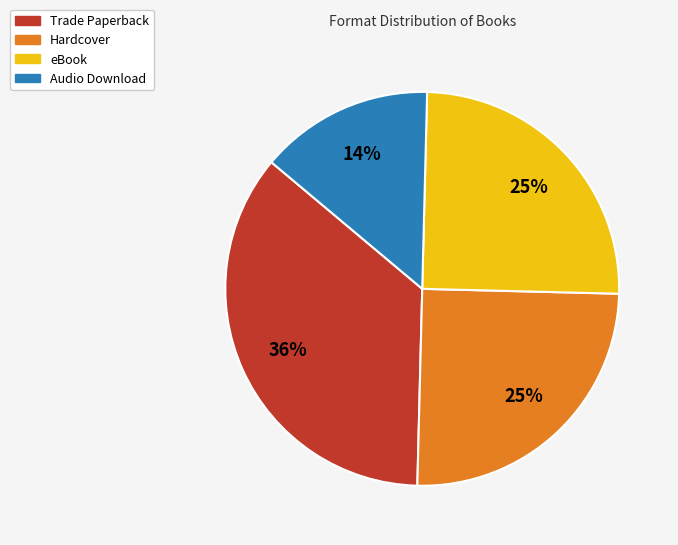

What is the ratio of the value at Audio Download to the value at Trade Paperback?

0.4